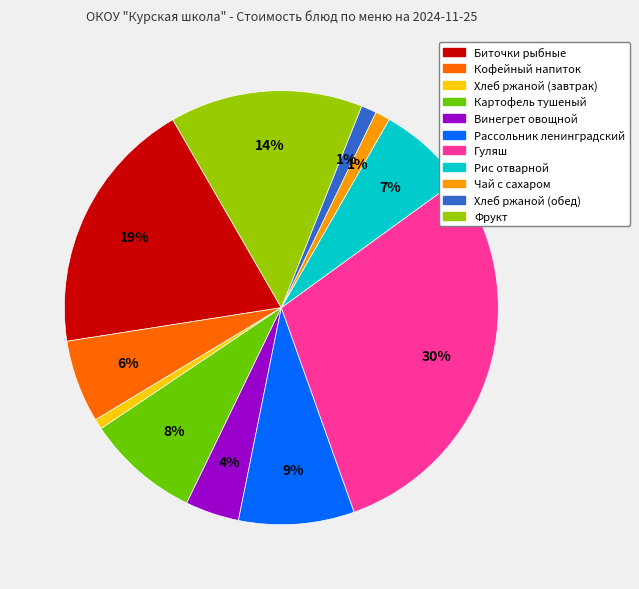

Combined, do Рассольник ленинградский and Гуляш account for over 50%?

No